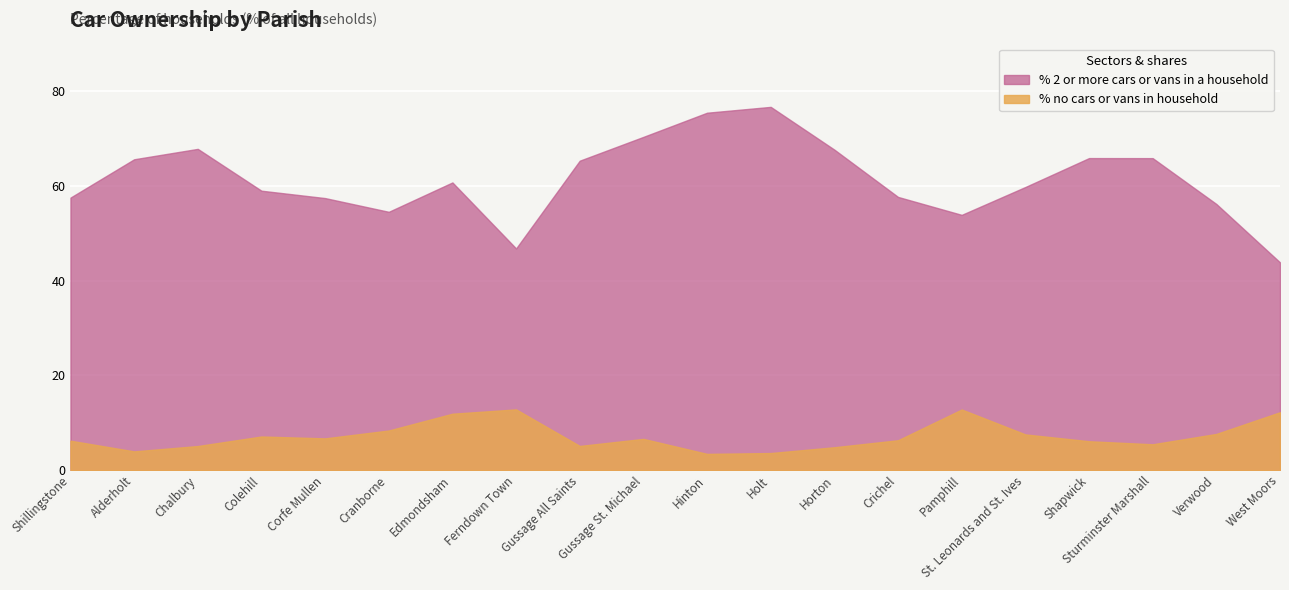

What is the maximum value shown in the chart?

76.7